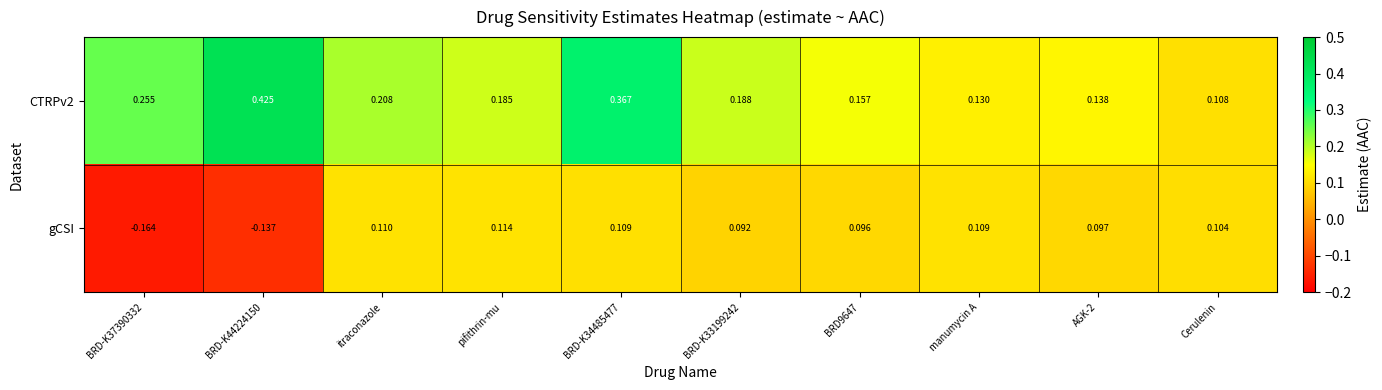

How many positive values does the gCSI series have?

8